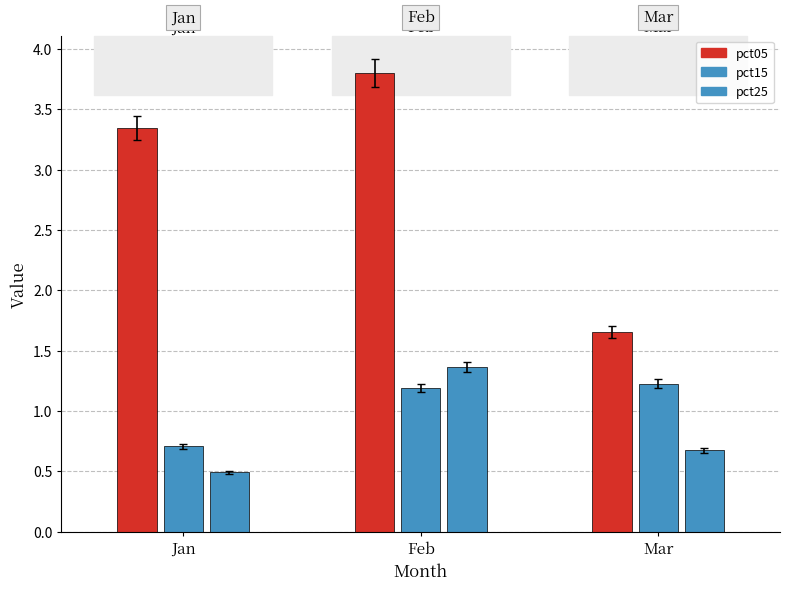

What is the value of the Feb bar at the 3rd from the left?

1.4